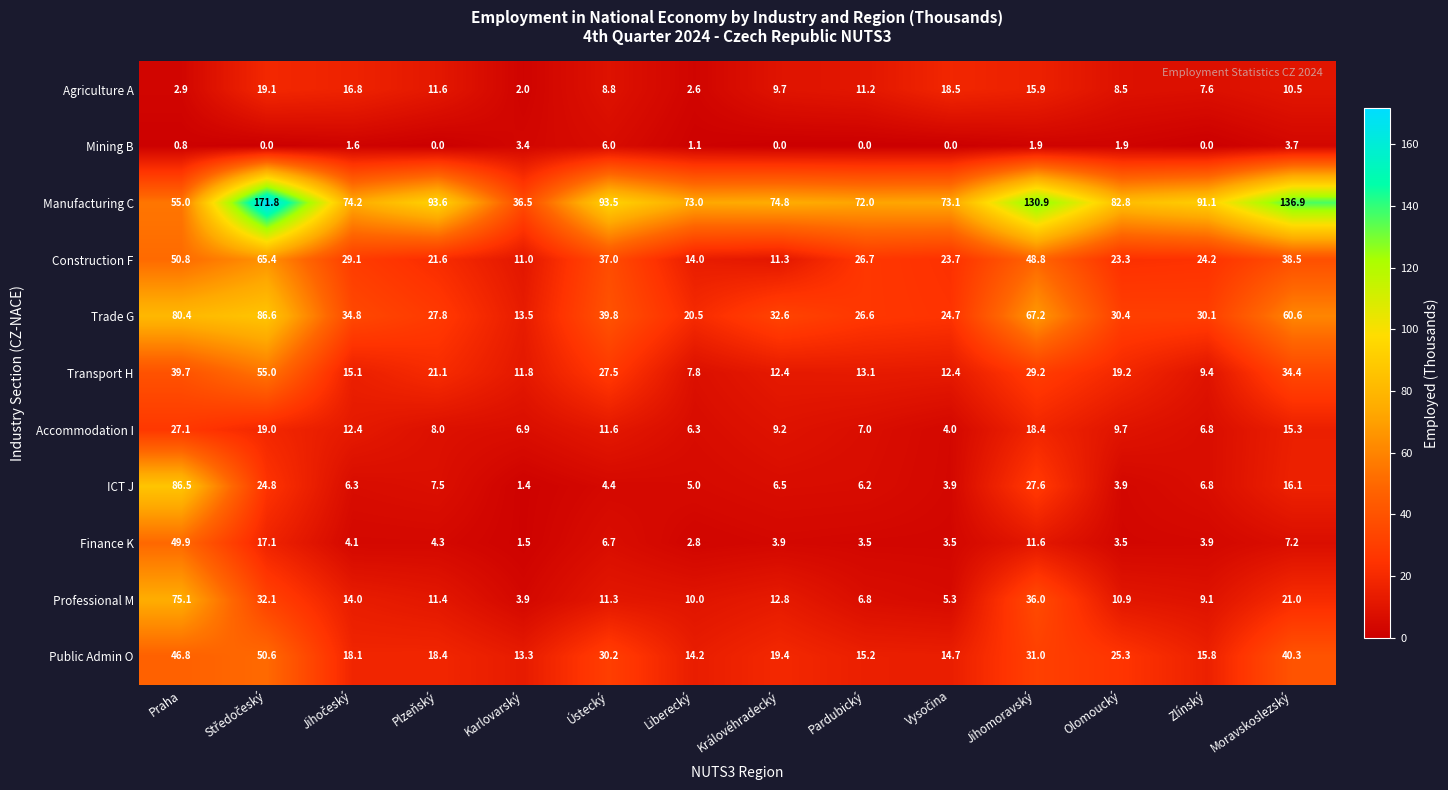

At Královéhradecký, list the series in order from largest to smallest.

Manufacturing C, Trade G, Public Admin O, Professional M, Transport H, Construction F, Agriculture A, Accommodation I, ICT J, Finance K, Mining B